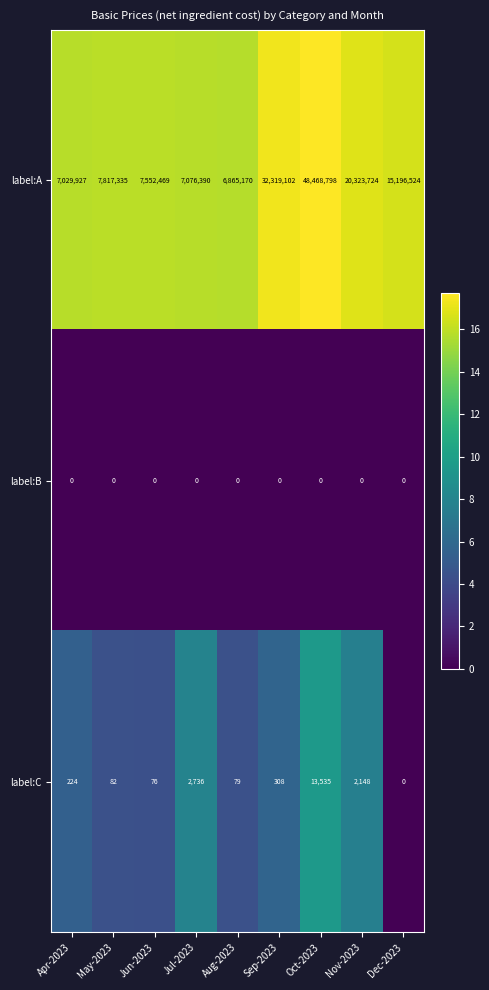

What is the maximum value shown in the chart?

48468798